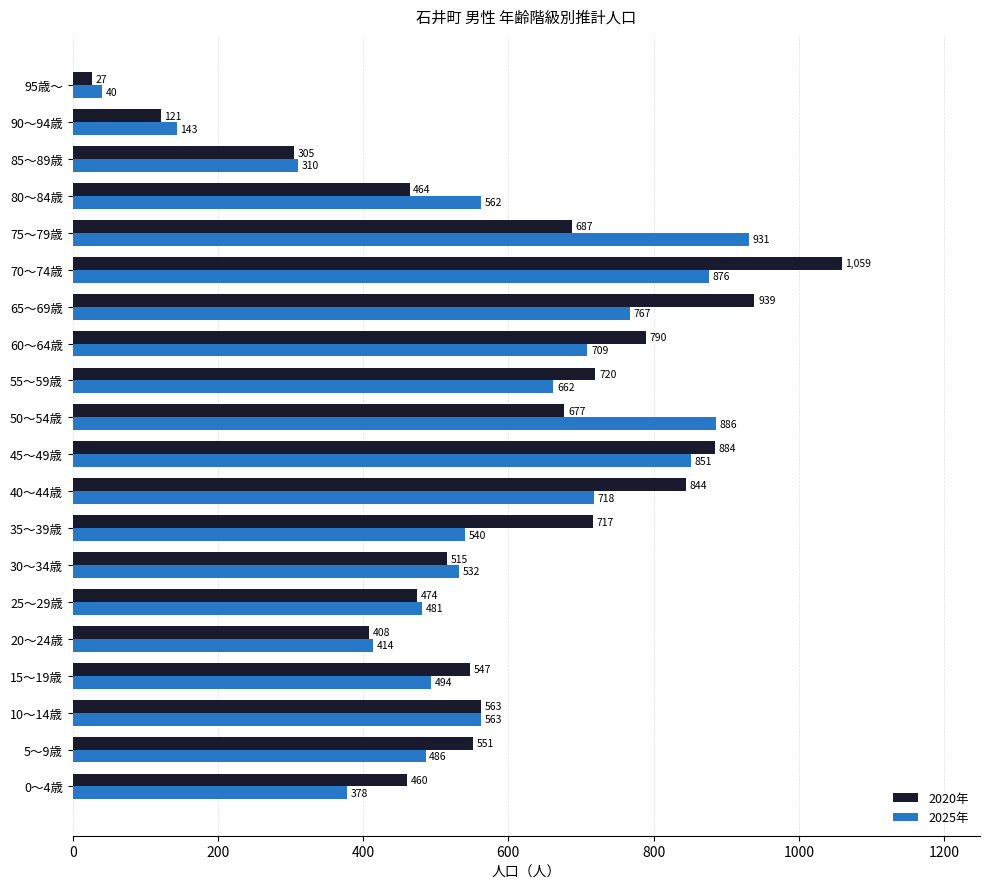

List the labels in order of 2025年 value, smallest first.

95歳～, 90～94歳, 85～89歳, 0～4歳, 20～24歳, 25～29歳, 5～9歳, 15～19歳, 30～34歳, 35～39歳, 80～84歳, 10～14歳, 55～59歳, 60～64歳, 40～44歳, 65～69歳, 45～49歳, 70～74歳, 50～54歳, 75～79歳